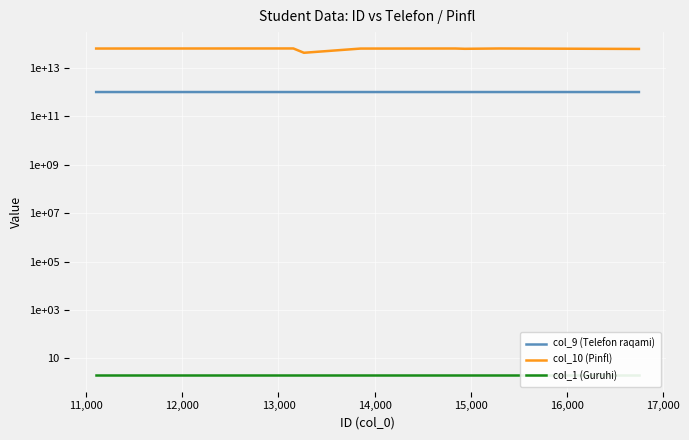

How many data points in col_10 (Pinfl) are less than 62208026970028?

4